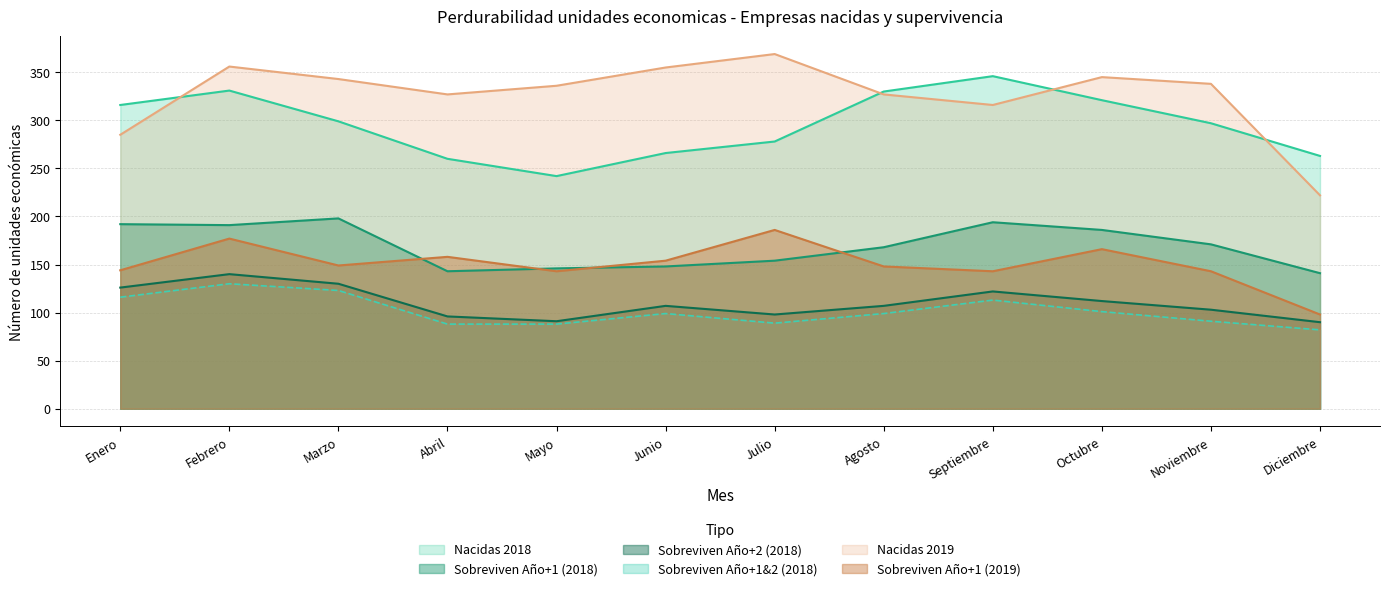

Reading right to left, transcribe all the data shown in this chart.

Nacidas 2018: Diciembre=263	Noviembre=297	Octubre=321	Septiembre=346	Agosto=330	Julio=278	Junio=266	Mayo=242	Abril=260	Marzo=299	Febrero=331	Enero=316
Sobreviven Año+1 (2018): Diciembre=141	Noviembre=171	Octubre=186	Septiembre=194	Agosto=168	Julio=154	Junio=148	Mayo=146	Abril=143	Marzo=198	Febrero=191	Enero=192
Sobreviven Año+2 (2018): Diciembre=90	Noviembre=103	Octubre=112	Septiembre=122	Agosto=107	Julio=98	Junio=107	Mayo=91	Abril=96	Marzo=130	Febrero=140	Enero=126
Sobreviven Año+1&2 (2018): Diciembre=82	Noviembre=91	Octubre=101	Septiembre=113	Agosto=99	Julio=89	Junio=99	Mayo=88	Abril=88	Marzo=123	Febrero=130	Enero=116
Nacidas 2019: Diciembre=222	Noviembre=338	Octubre=345	Septiembre=316	Agosto=327	Julio=369	Junio=355	Mayo=336	Abril=327	Marzo=343	Febrero=356	Enero=285
Sobreviven Año+1 (2019): Diciembre=98	Noviembre=143	Octubre=166	Septiembre=143	Agosto=148	Julio=186	Junio=154	Mayo=143	Abril=158	Marzo=149	Febrero=177	Enero=144